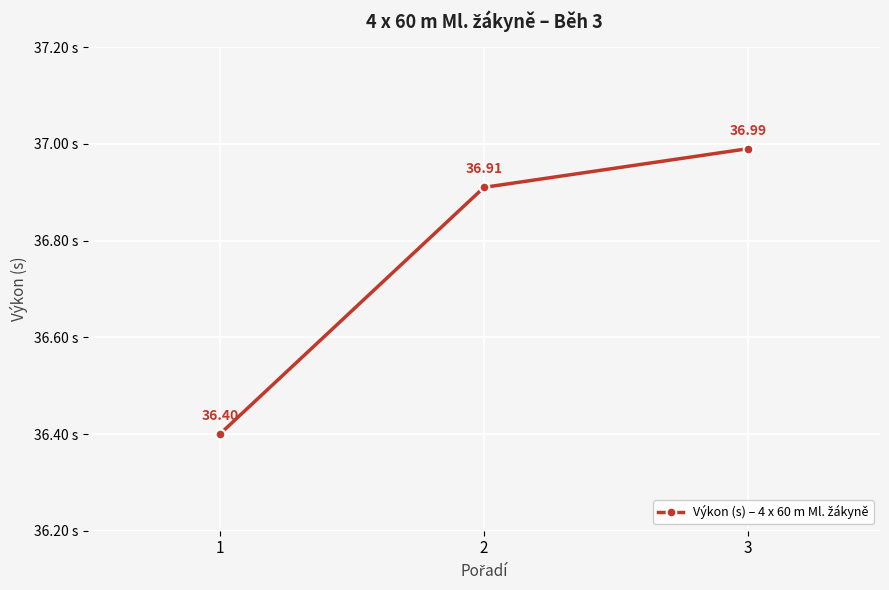

What is the difference between the second highest and minimum values?

0.5